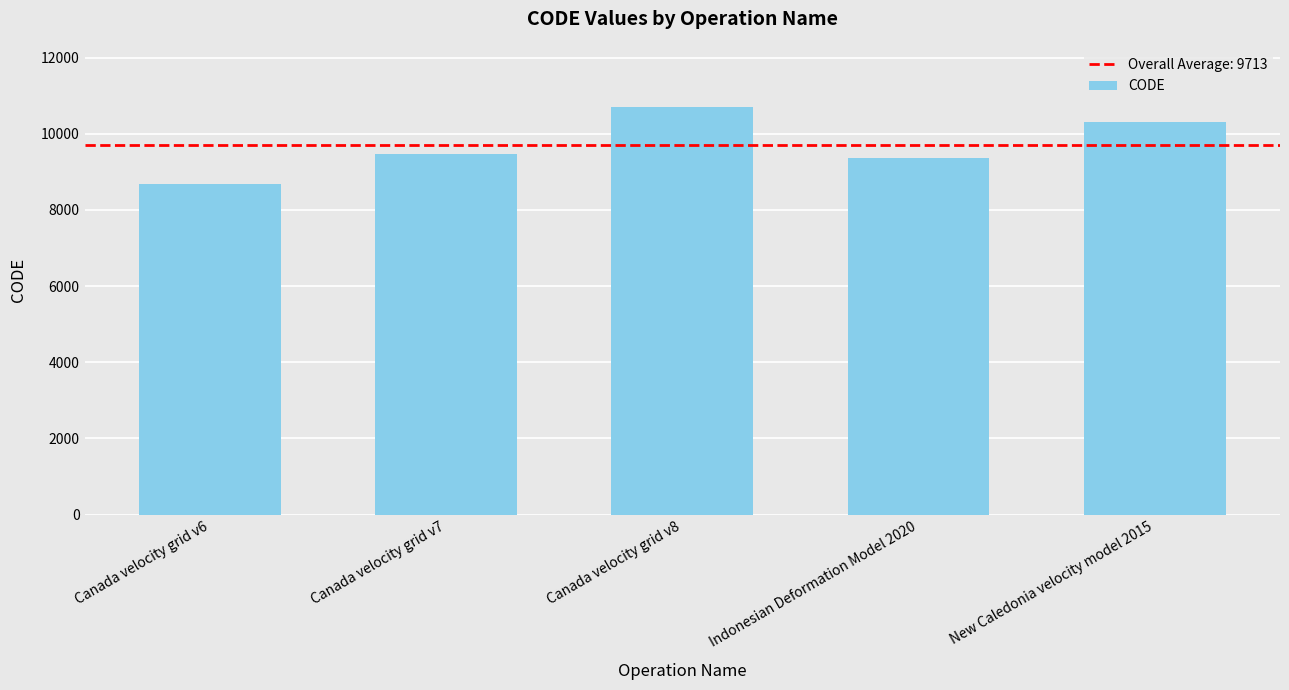

Rank the categories by value from highest to lowest.

Canada velocity grid v8, New Caledonia velocity model 2015, Canada velocity grid v7, Indonesian Deformation Model 2020, Canada velocity grid v6